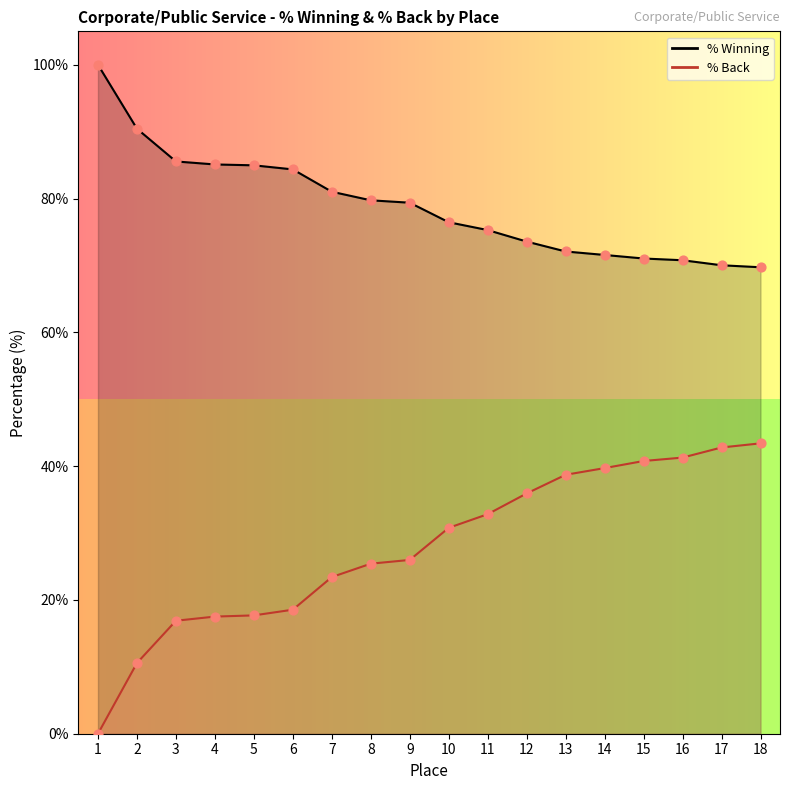

At how many categories does at least one series exceed 4?

18